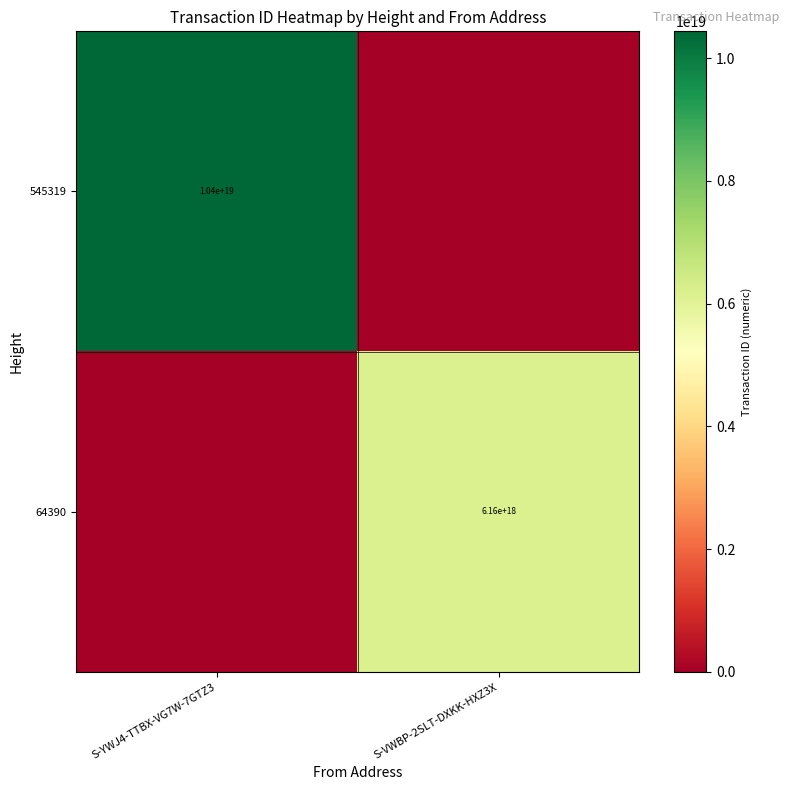

Is it true that 545319 equals 10400000000000000000 at S-YWJ4-TTBX-VG7W-7GTZ3?

True